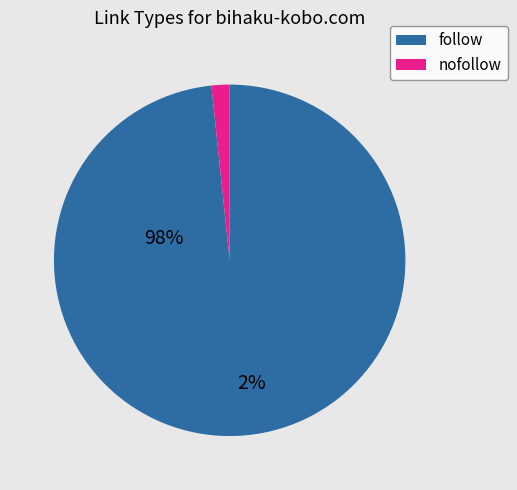

Is there any slice that represents more than half of the pie?

Yes